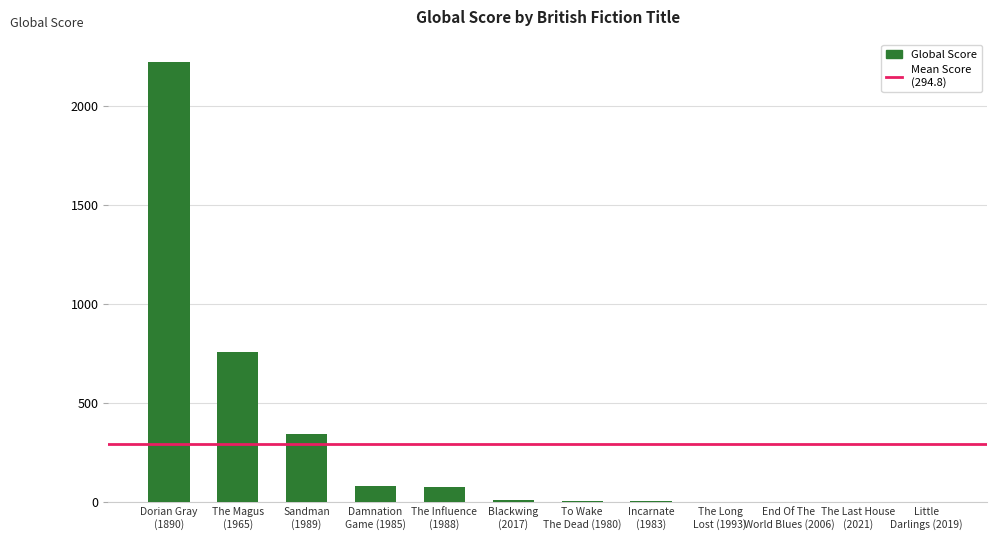

What is the sum of all values?

3522